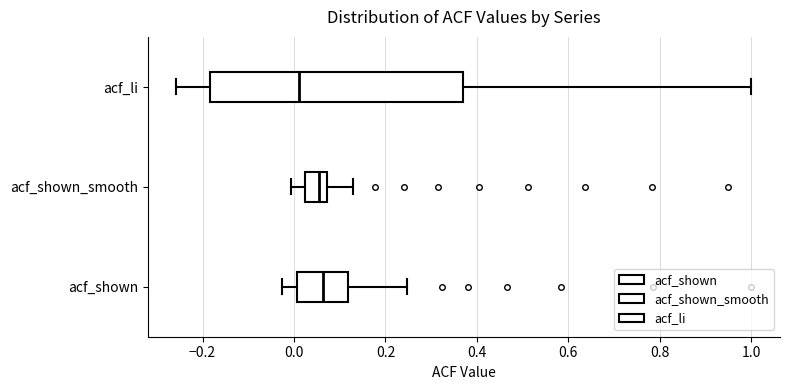

Where is the left edge of the box for acf_shown on the x-axis? The values are not printed on the chart, so give them approximately, as read against the axis.

0.00